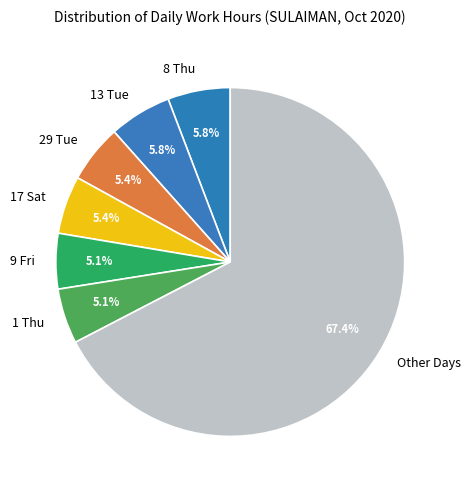

Count the number of slices in the pie.

7